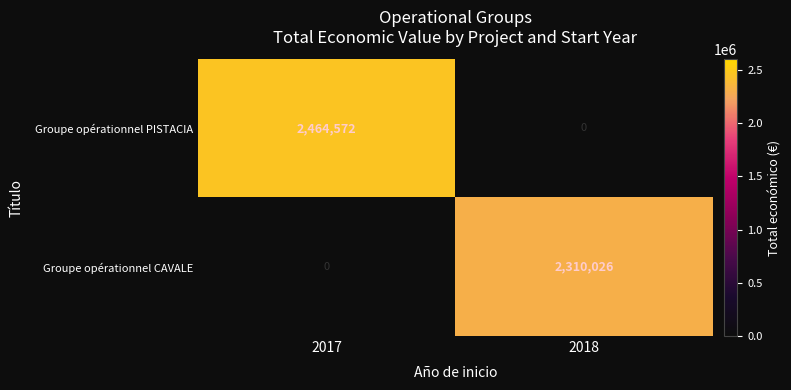

The value of Groupe opérationnel PISTACIA at 2017 is 2464572. True or false?

True